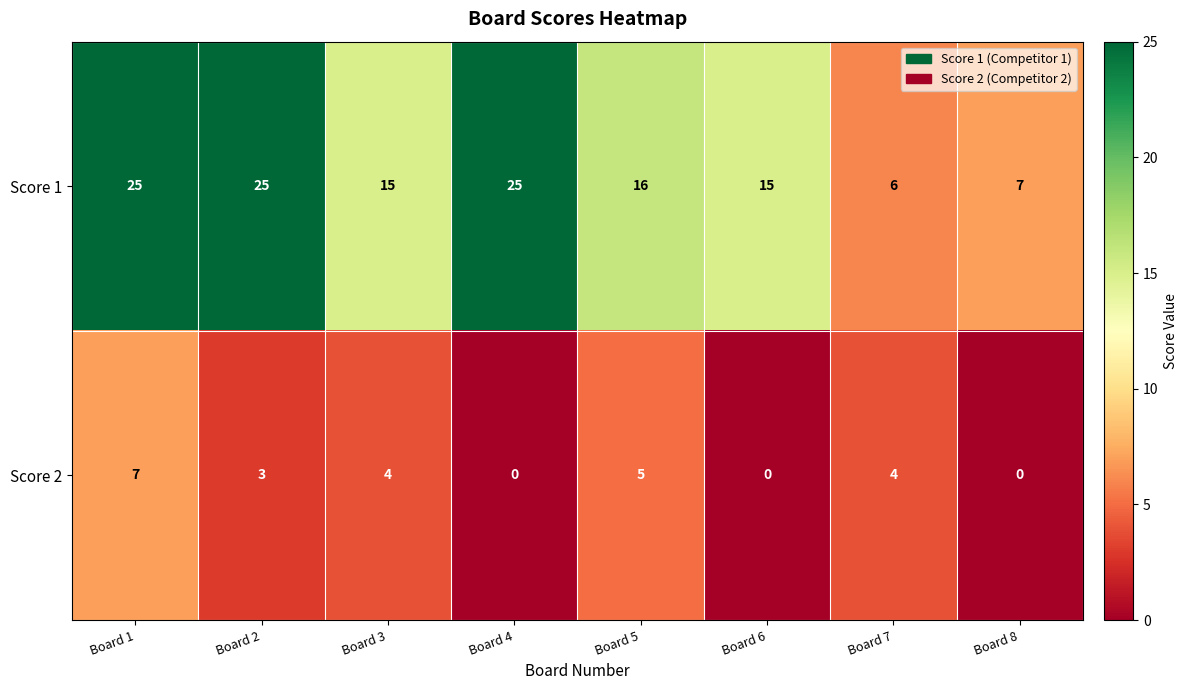

List the series in order of their overall mean, lowest first.

Score 2, Score 1